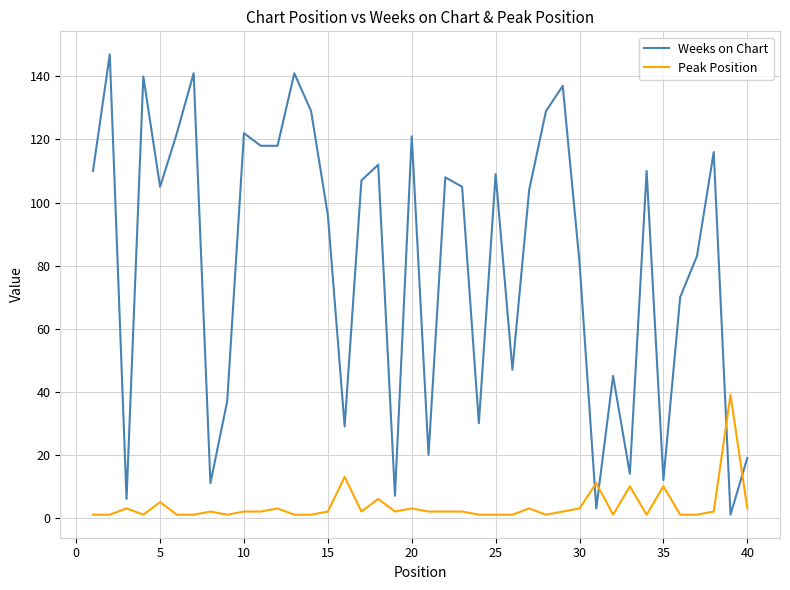

How many lines are shown in the chart?

2